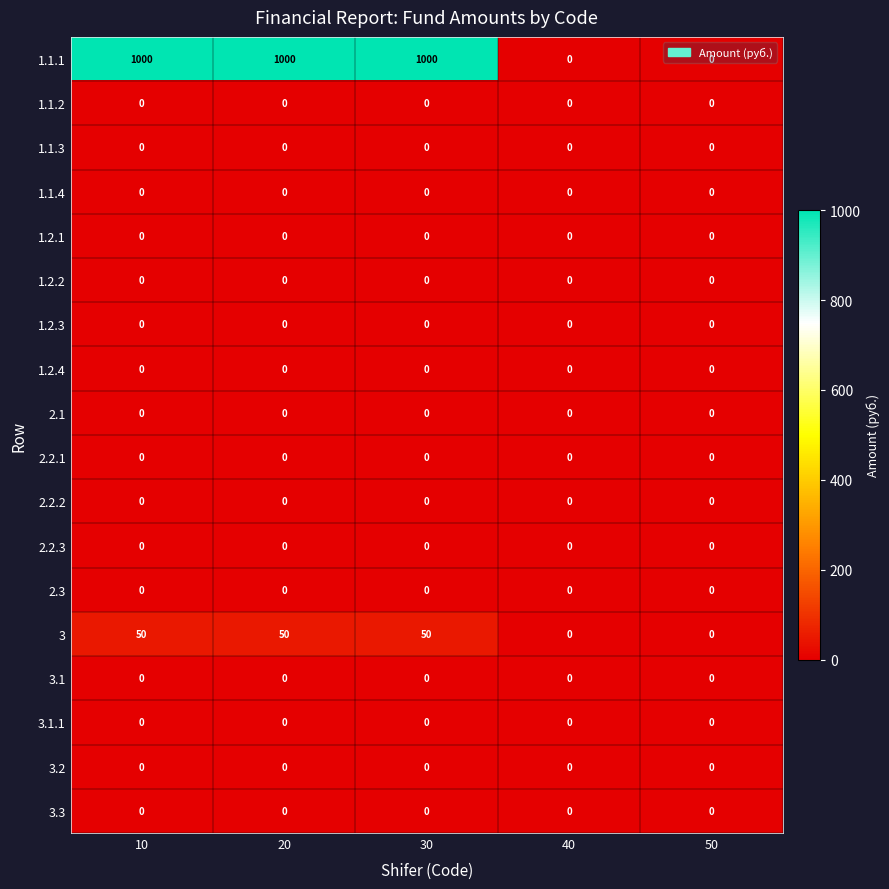

Is the value of 1.1.4 at 10 greater than the value of 3 at 30?

No